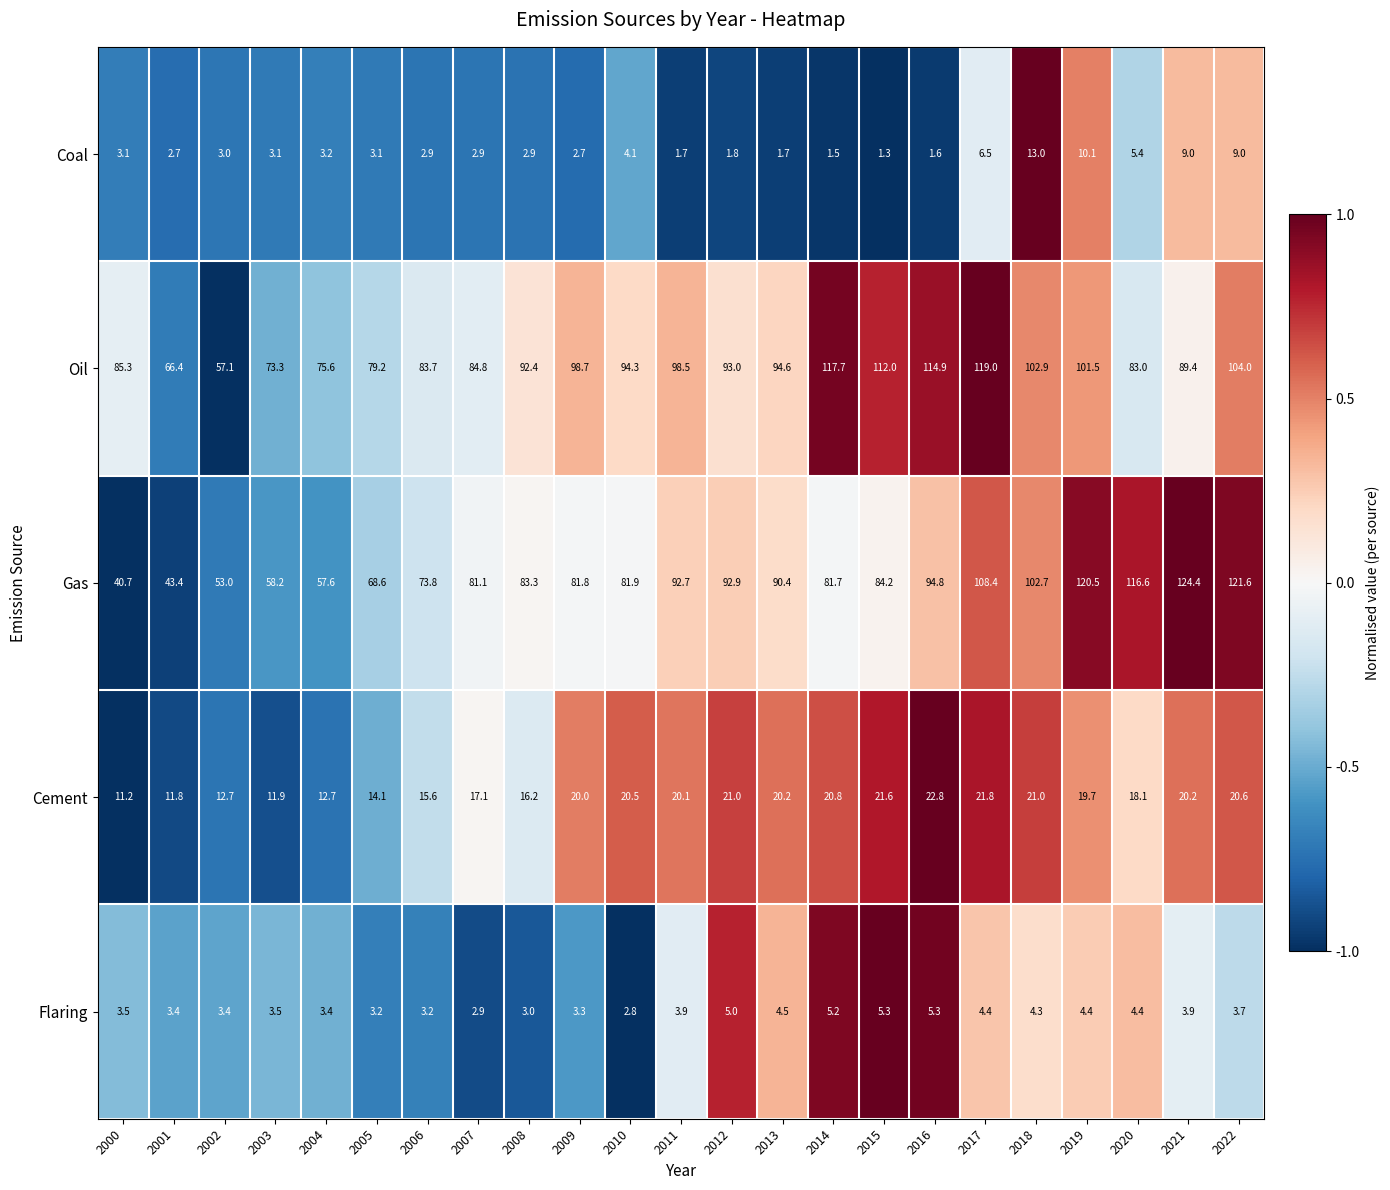

Between 2003 and 2006, which series saw the biggest shift?

Gas